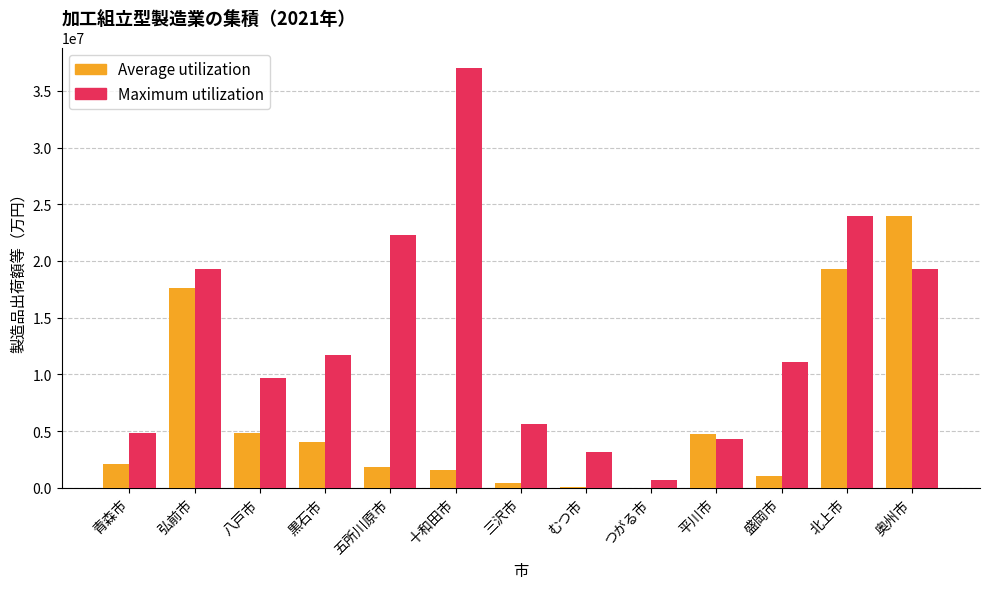

True or false: Maximum utilization has a value of 36972249 at 十和田市.

True